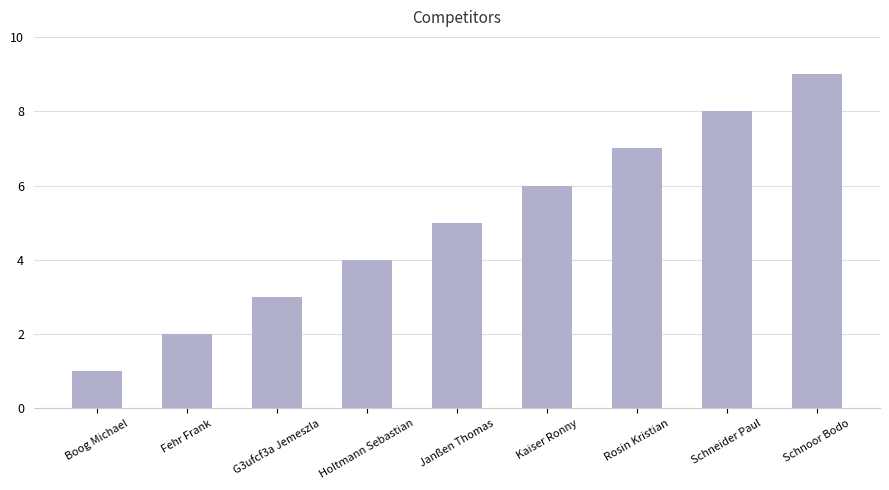

Reading left to right, what are all the values shown in this chart?

1	2	3	4	5	6	7	8	9